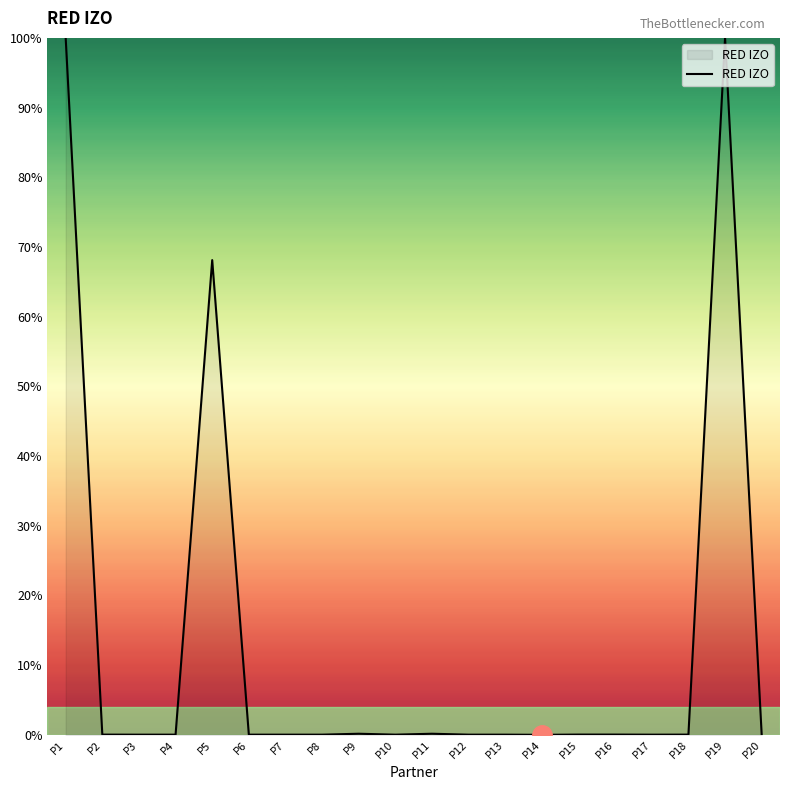

The chart shows a value of 0.2 at P11. True or false?

True